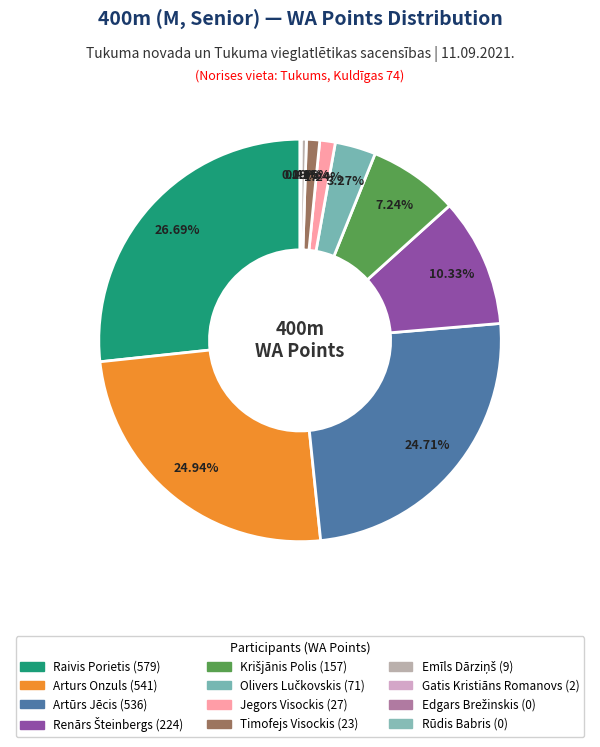

Rank the categories by value from highest to lowest.

Raivis Porietis, Arturs Onzuls, Artūrs Jēcis, Renārs Šteinbergs, Krišjānis Polis, Olivers Lučkovskis, Jegors Visockis, Timofejs Visockis, Emīls Dārziņš, Gatis Kristiāns Romanovs, Edgars Brežinskis, Rūdis Babris